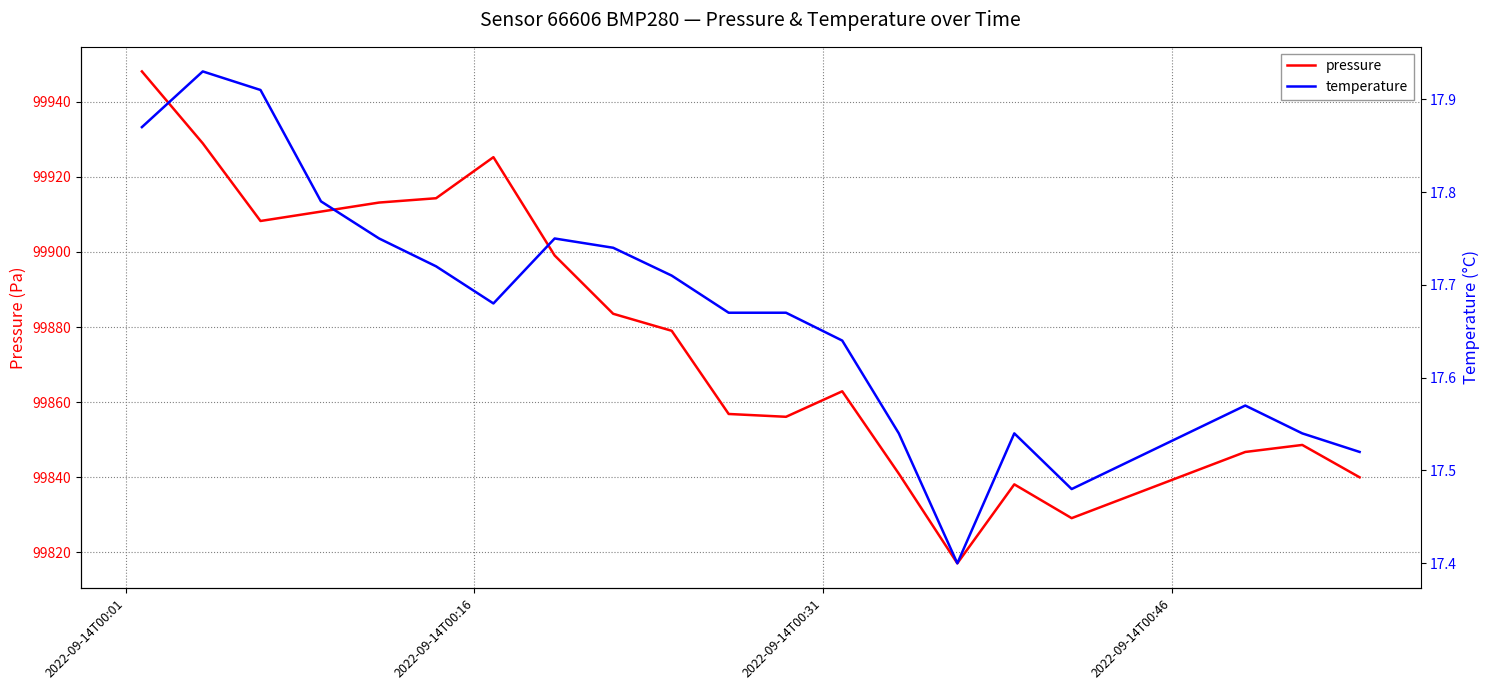

How many temperature values are between 17 and 18?

20